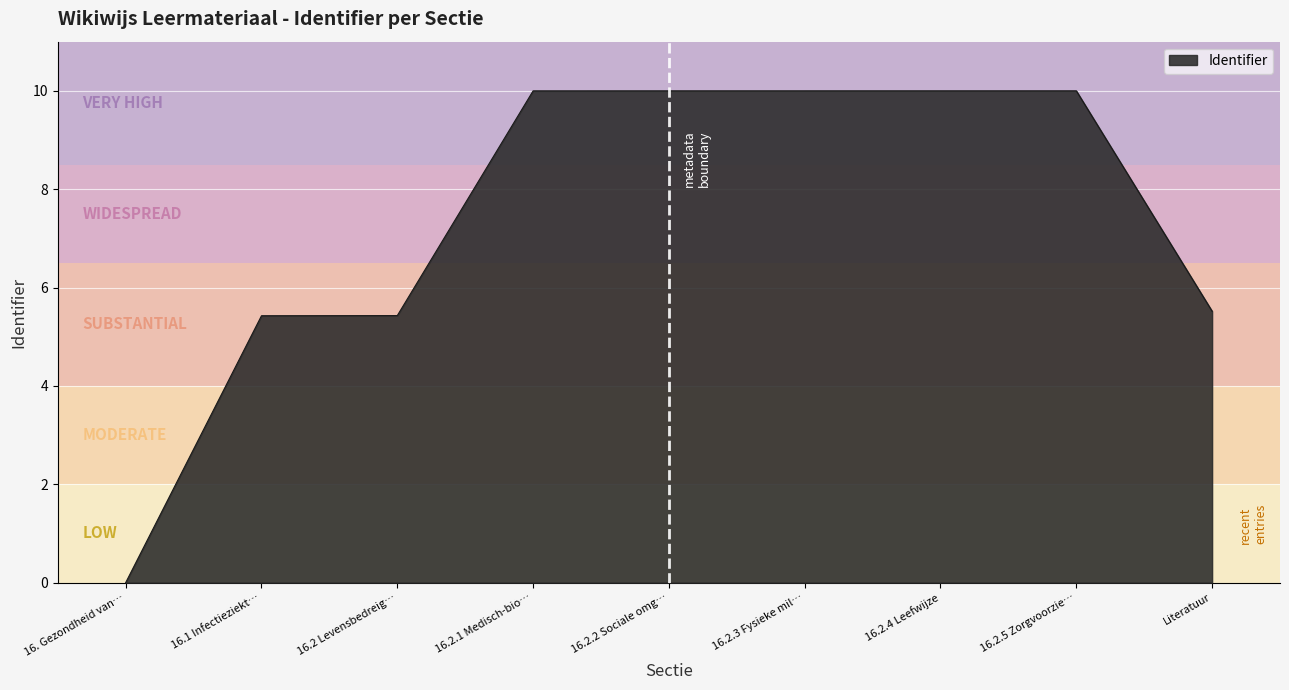

Approximately how many times larger is the value at 16.2.4 Leefwijze compared to 16.1 Infectieziekt…?

1.8